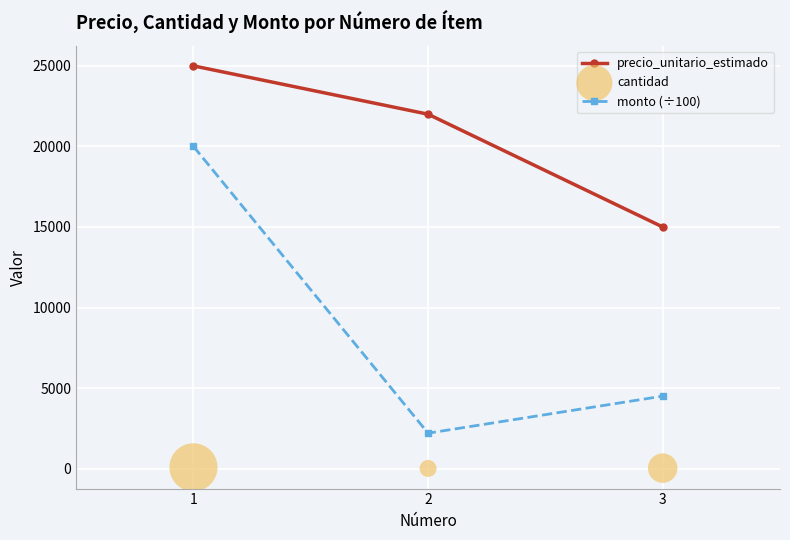

At which category is the sum across all series the highest?

1